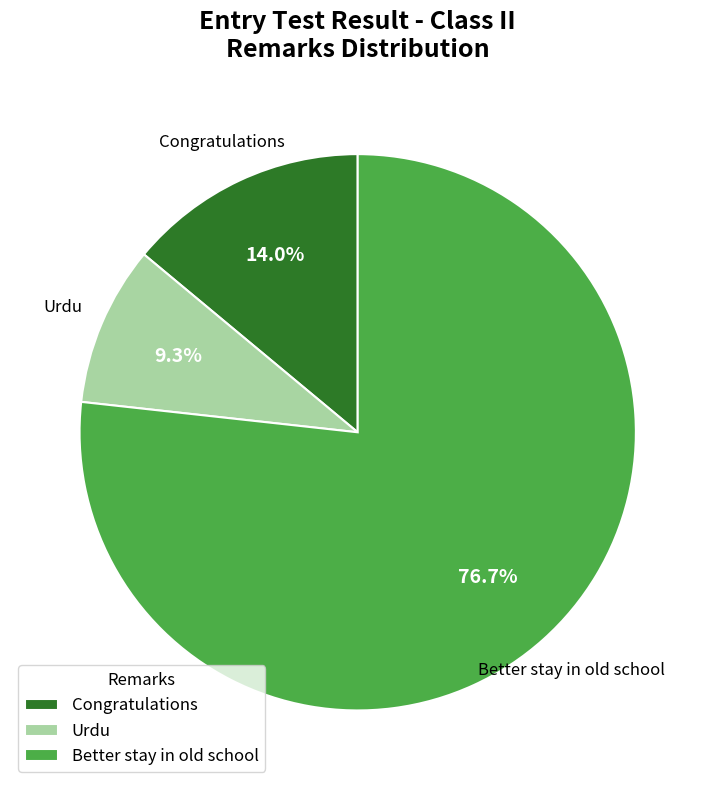

Does any single category account for the majority?

Yes